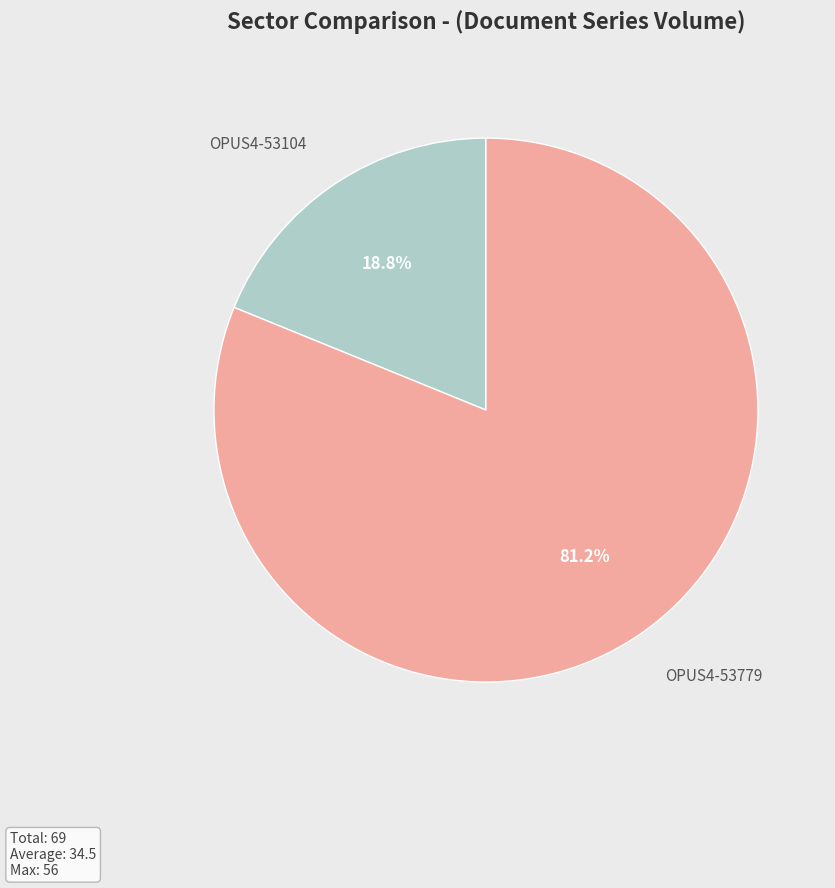

Is there a majority slice in this chart?

Yes